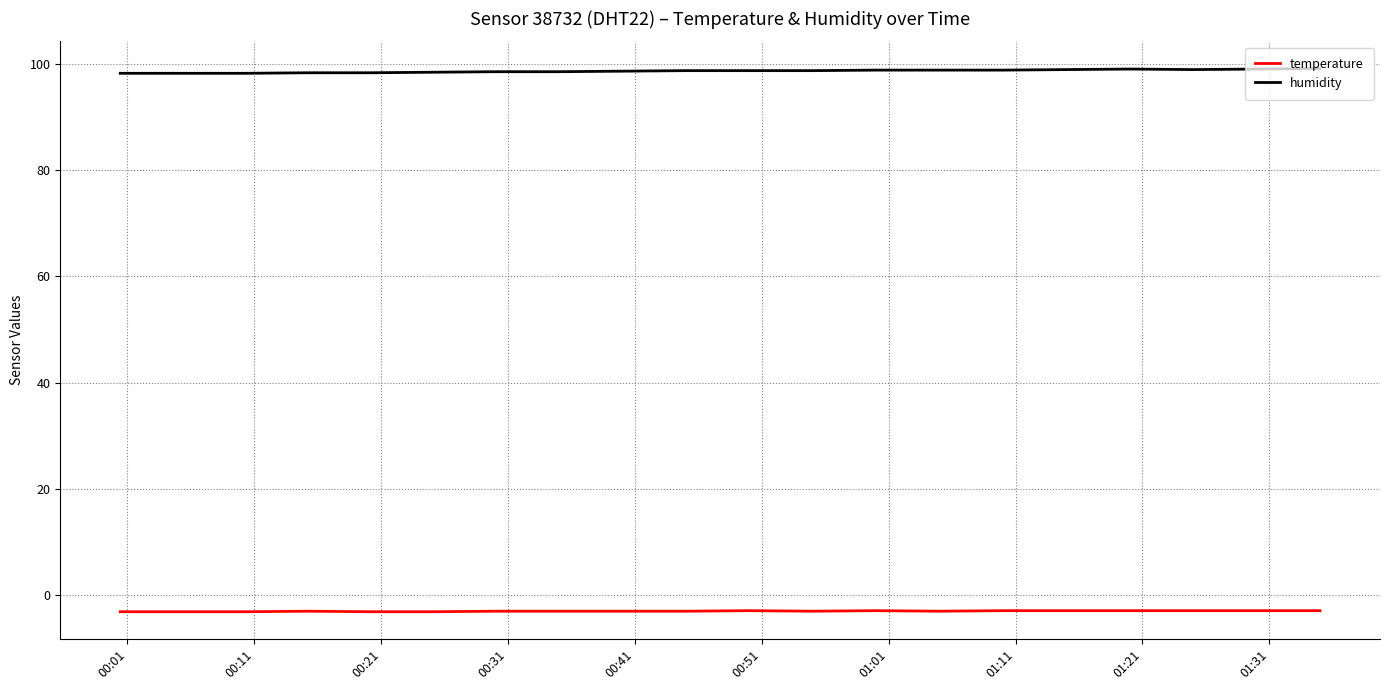

What is the smallest value displayed?

-3.1